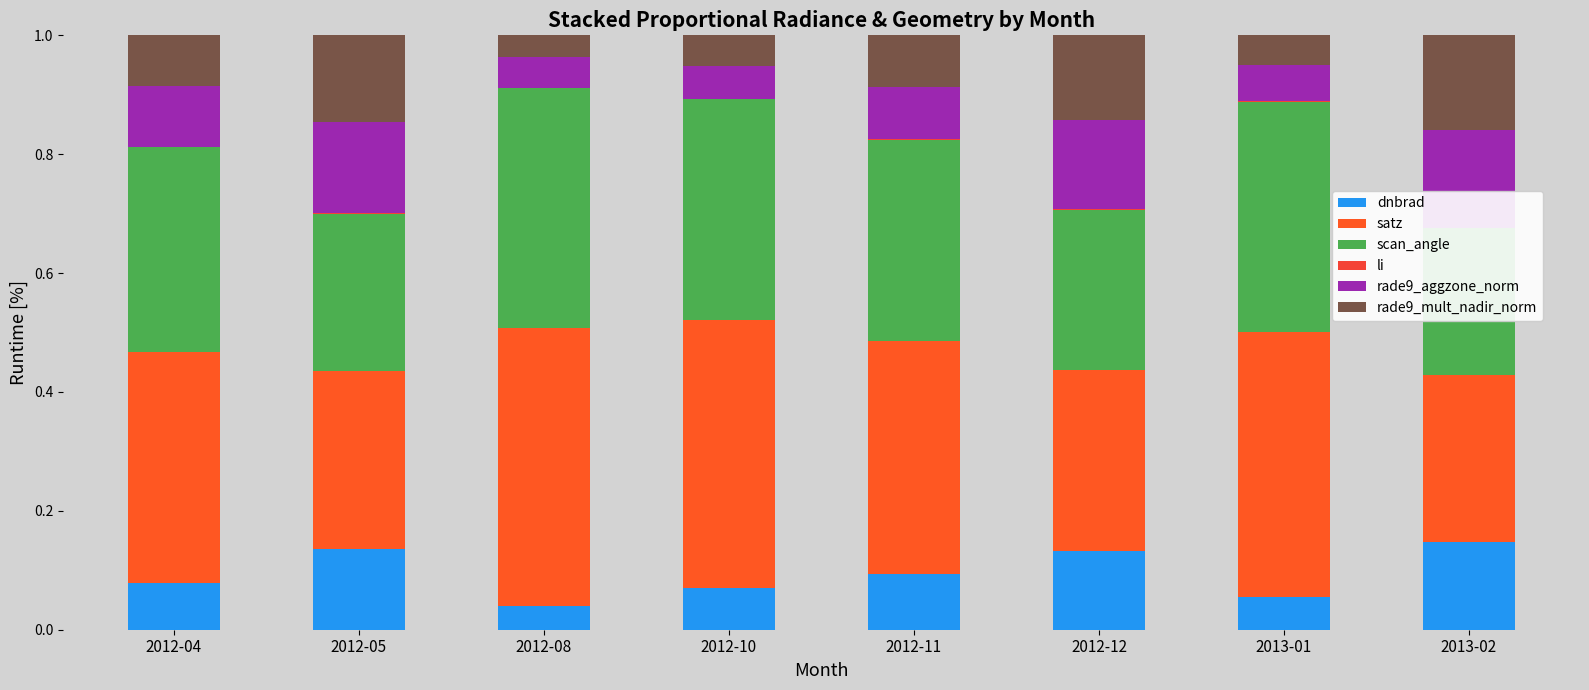

What is the value of the scan_angle bar at the 8th from the left?

0.2